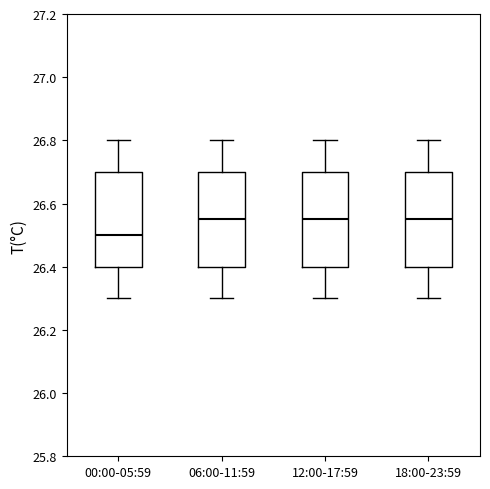

Reading left to right, transcribe this box plot: for each box, give where its median line is, the range the box spans, and where its two whiskers end, as read against the y-axis. The values are not printed on the chart, so give them approximately, as read against the axis.

00:00-05:59: median 26.50, box 26.40 to 26.70, whiskers 26.30 to 26.80
06:00-11:59: median 26.56, box 26.40 to 26.70, whiskers 26.30 to 26.80
12:00-17:59: median 26.56, box 26.40 to 26.70, whiskers 26.30 to 26.80
18:00-23:59: median 26.56, box 26.40 to 26.70, whiskers 26.30 to 26.80